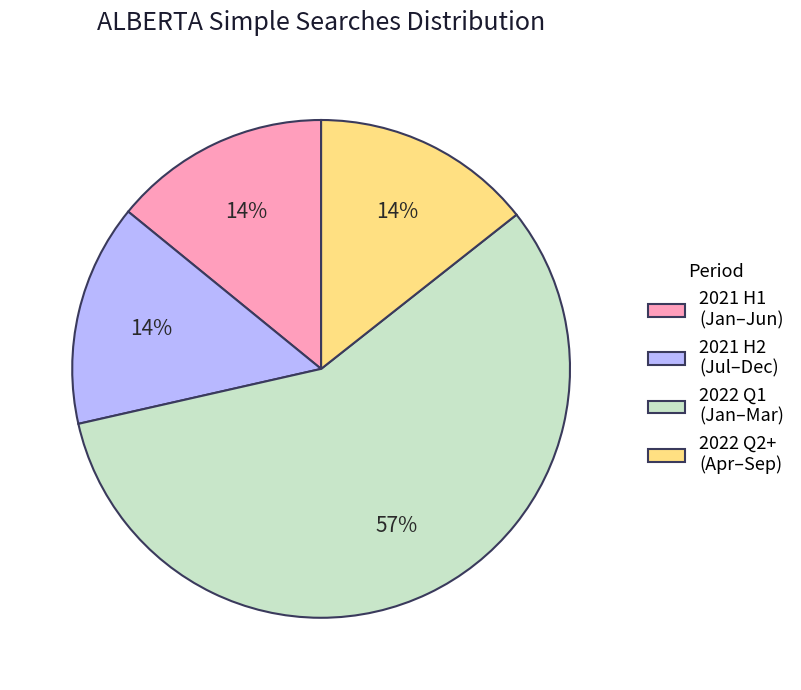

How many slices are in this pie chart?

4